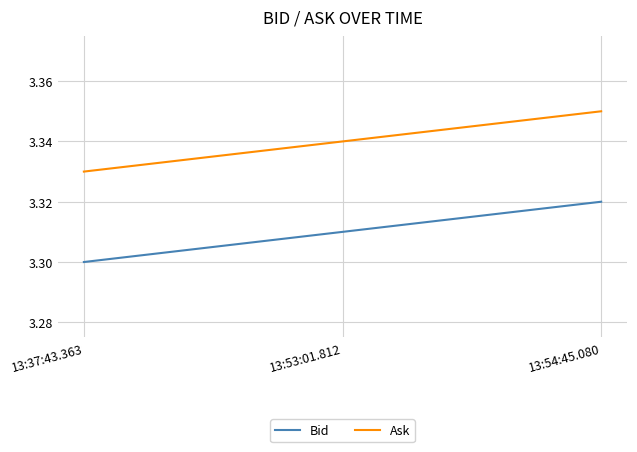

List the labels in order of Ask value, smallest first.

13:37:43.363, 13:53:01.812, 13:54:45.080